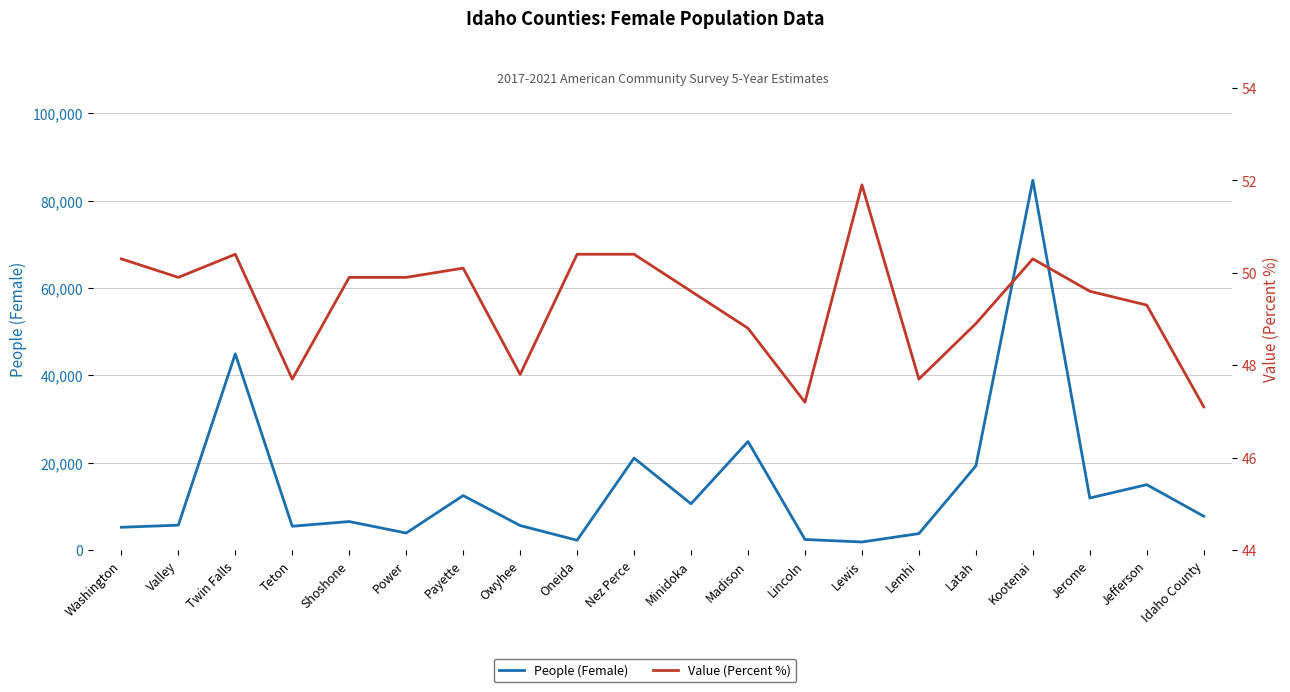

What is the label of the 14th point from the right?

Payette